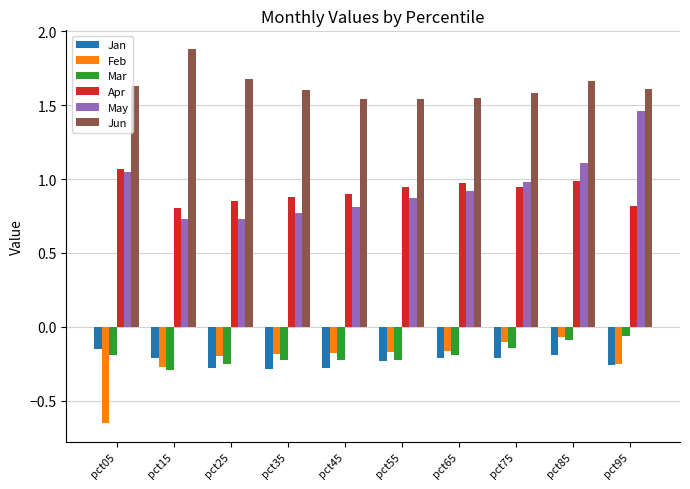

Which series has the largest total across all categories?

Jun